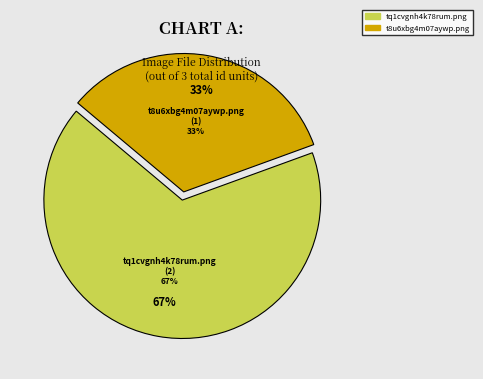

Does uploads/files/tq1cvgnh4k78rum.png account for over 50% of the chart?

Yes